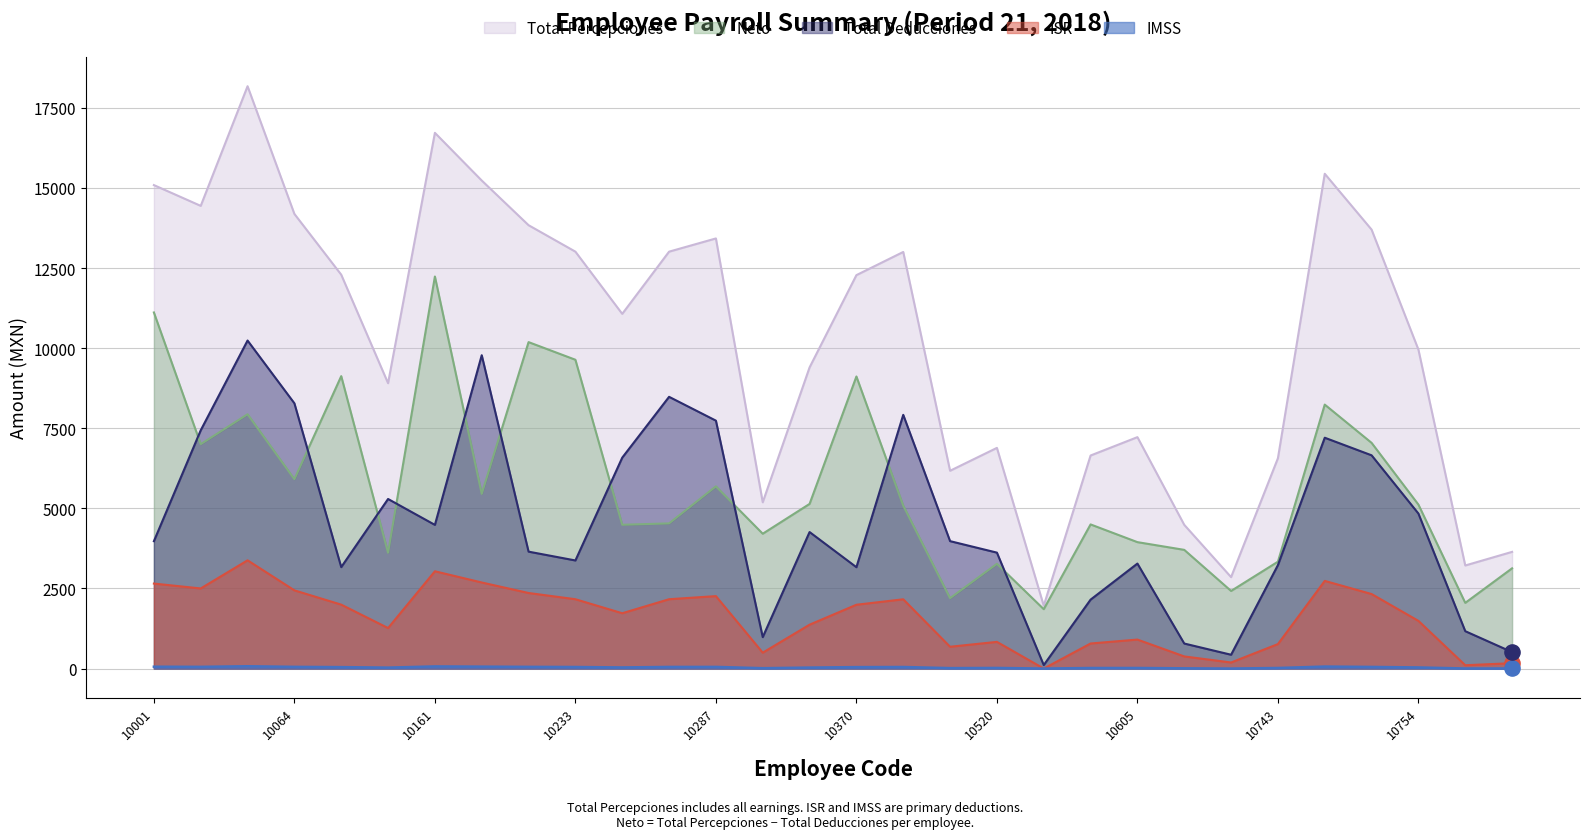

Which series has the largest Y range (max minus min)?

Total Percepciones